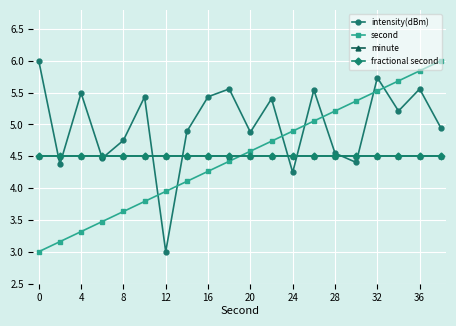

What is the average value of the fractional second series?

4.5